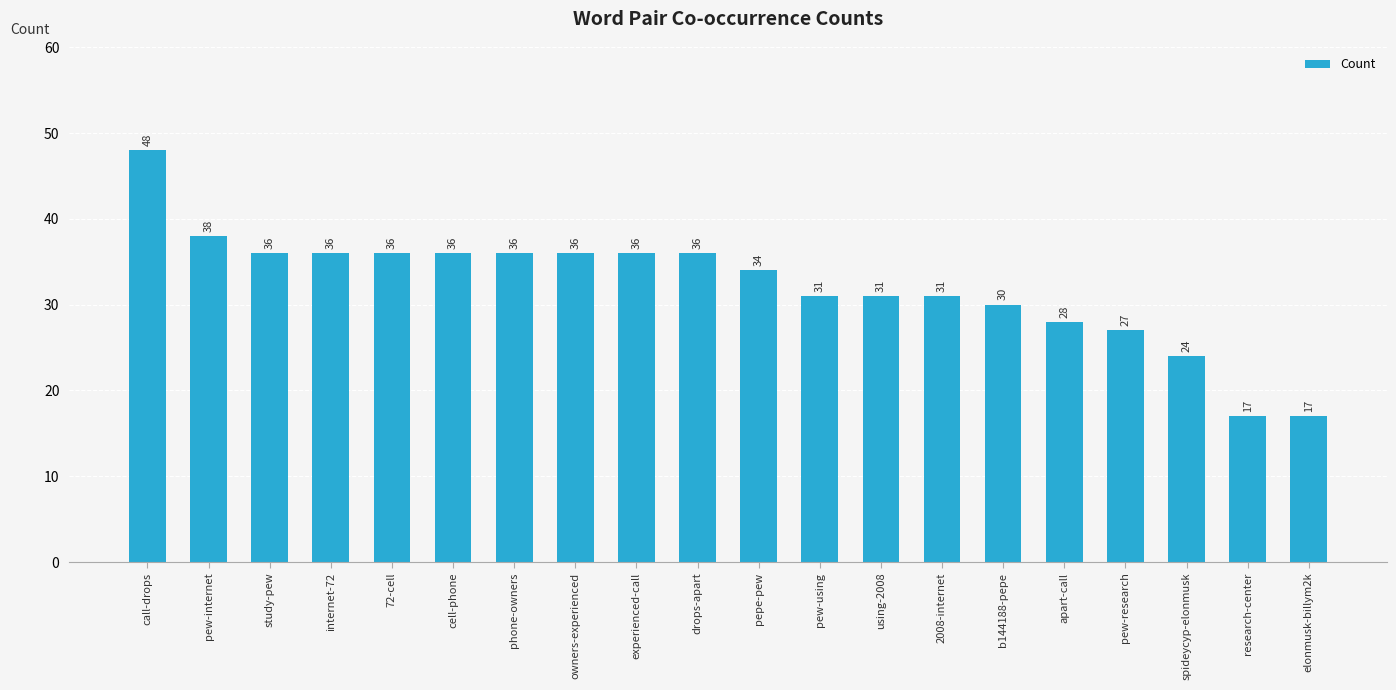

What is the maximum value shown in the chart?

48